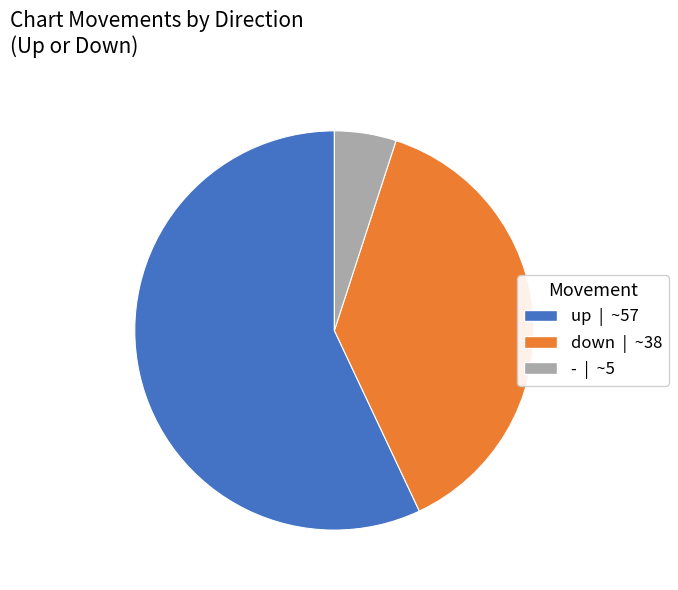

Which slice is the largest?

up